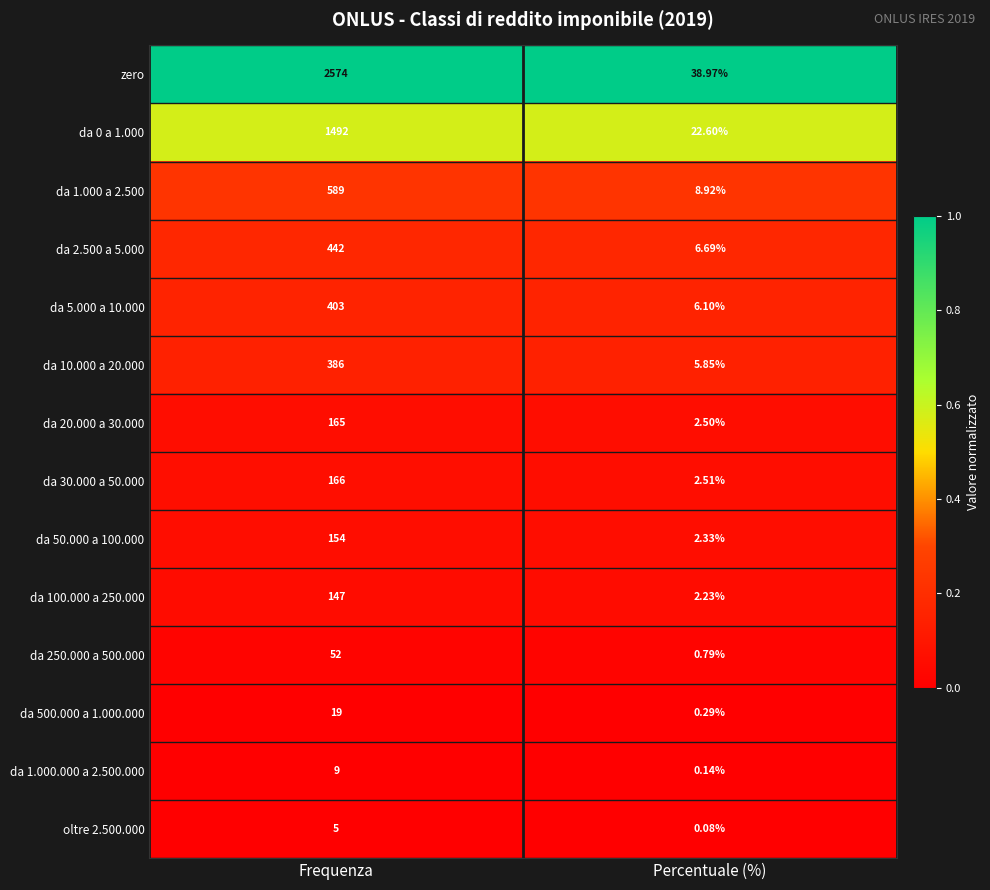

Rank the series at Frequenza from lowest to highest value.

oltre 2.500.000, da 1.000.000 a 2.500.000, da 500.000 a 1.000.000, da 250.000 a 500.000, da 100.000 a 250.000, da 50.000 a 100.000, da 20.000 a 30.000, da 30.000 a 50.000, da 10.000 a 20.000, da 5.000 a 10.000, da 2.500 a 5.000, da 1.000 a 2.500, da 0 a 1.000, zero